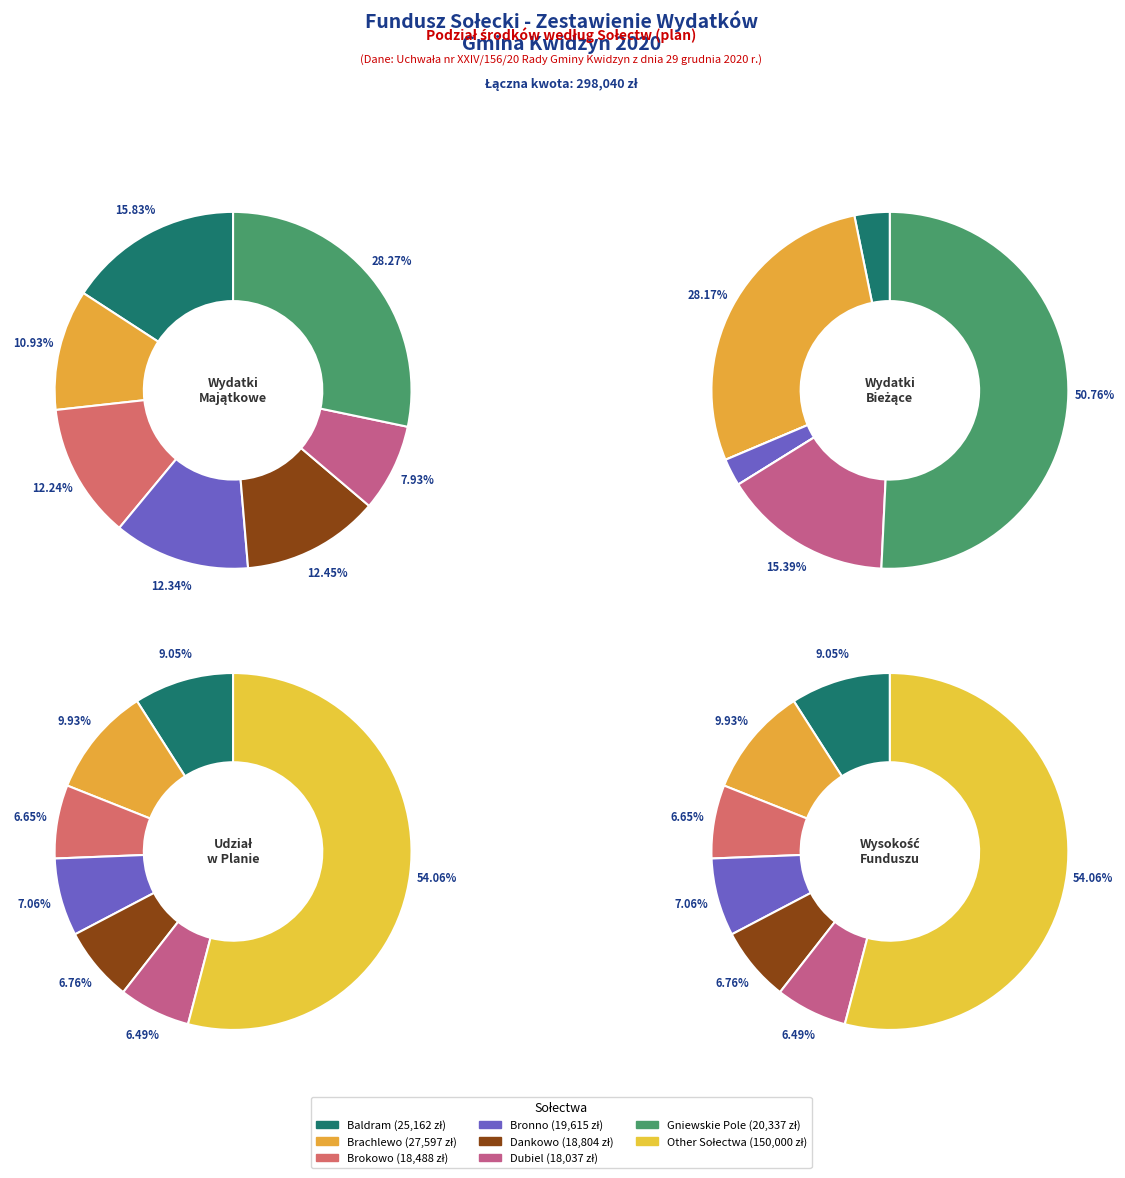

What is the largest slice in the pie chart?

Other Sołectwa